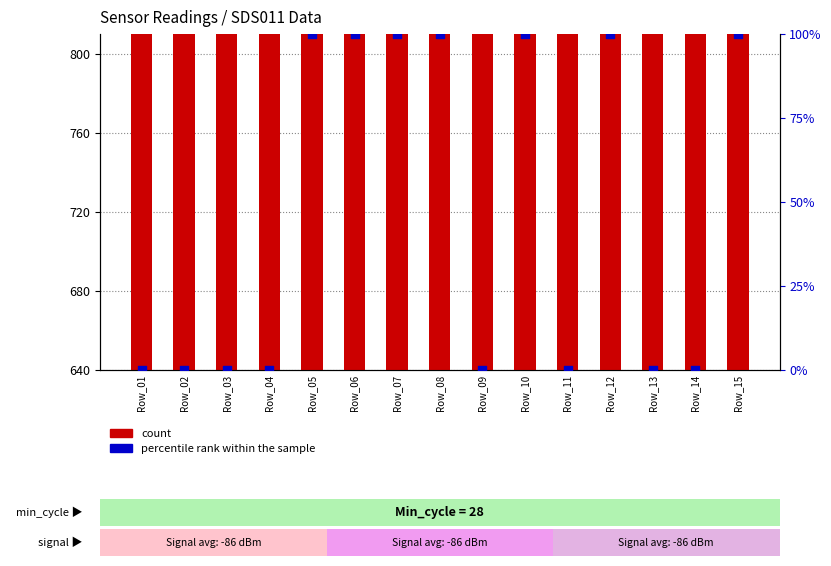

At which category is the sum across all series the highest?

Row_05